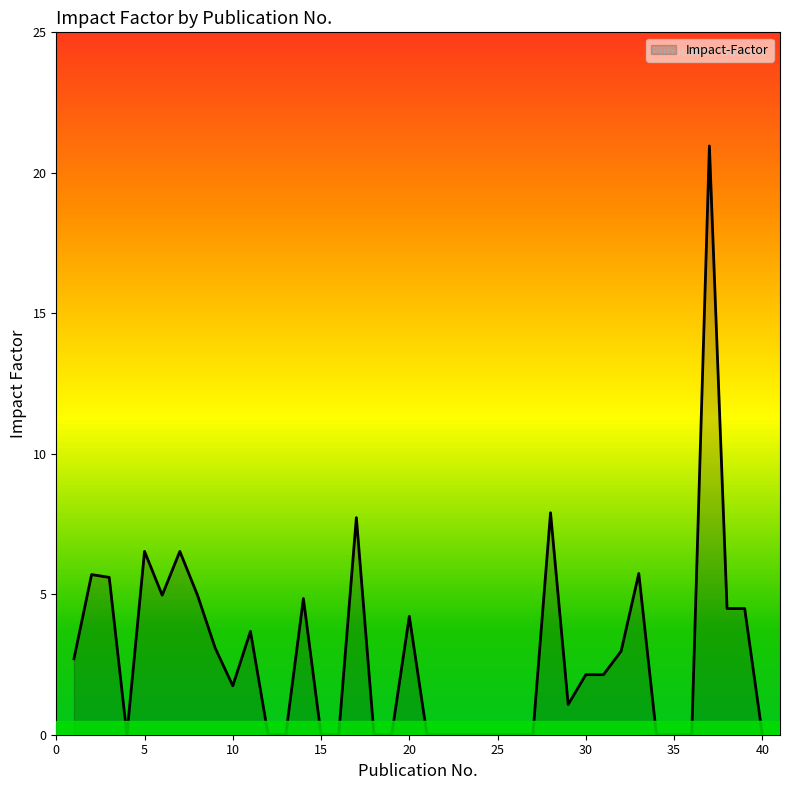

What is the average value?

2.9